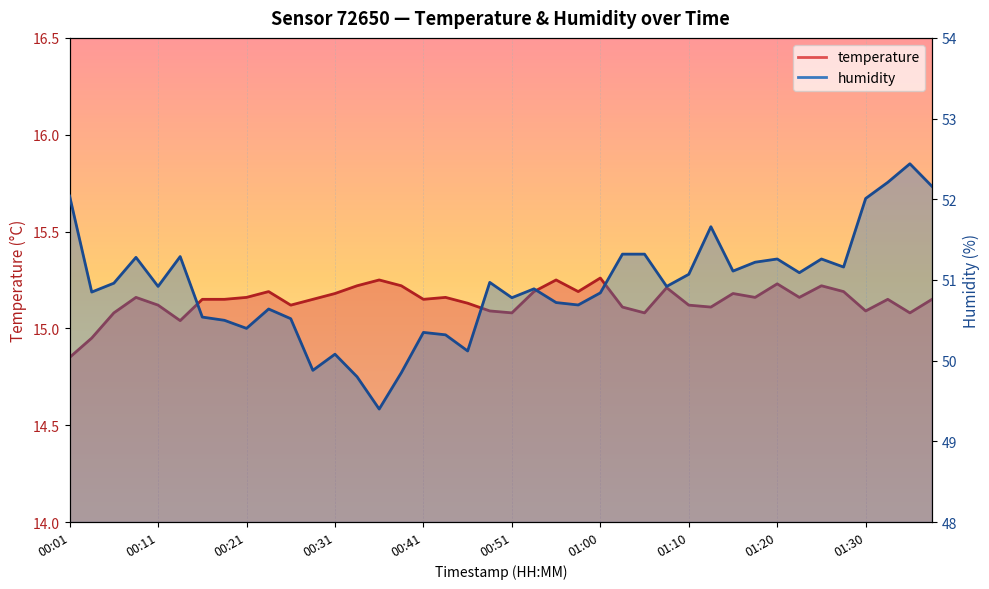

Where is humidity nearest to the value 50?

00:31